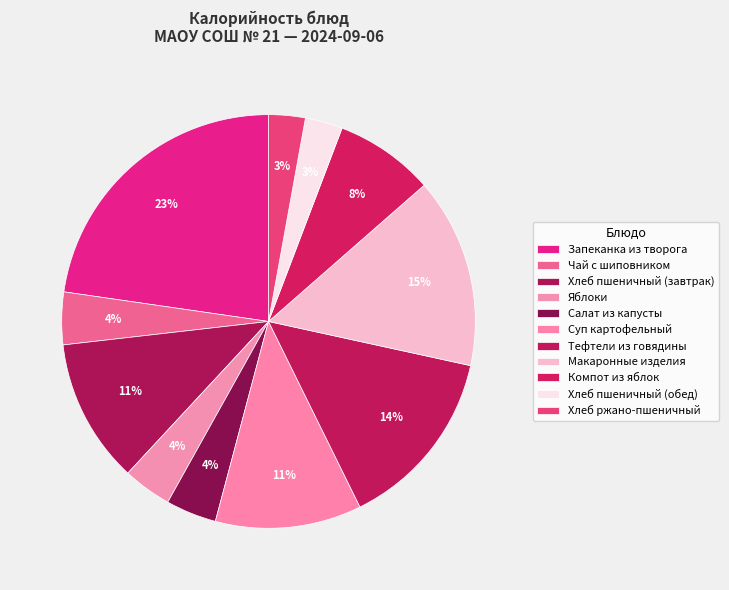

To the nearest percent, what is the combined percentage of Запеканка из творога and Макаронные изделия?

38%